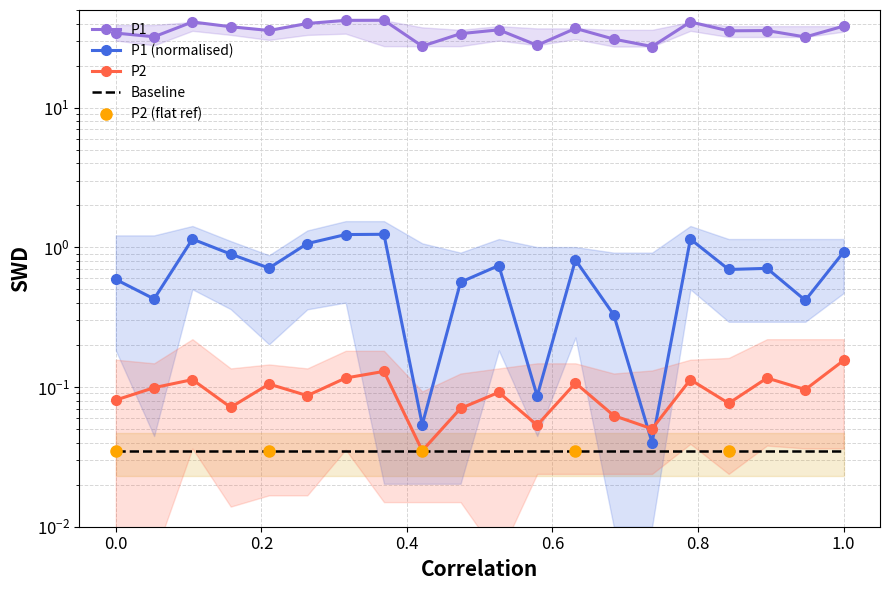

What is the lowest value of the P1 series?

27.4